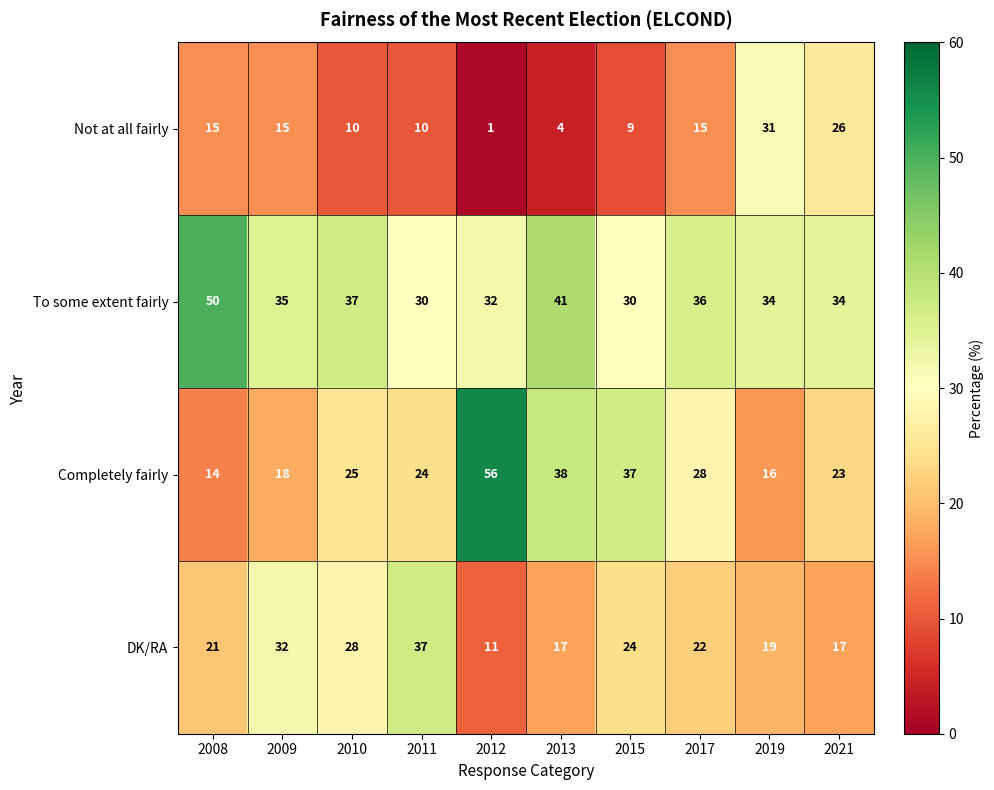

Rank the series by their average value, from lowest to highest.

Not at all fairly, DK/RA, Completely fairly, To some extent fairly